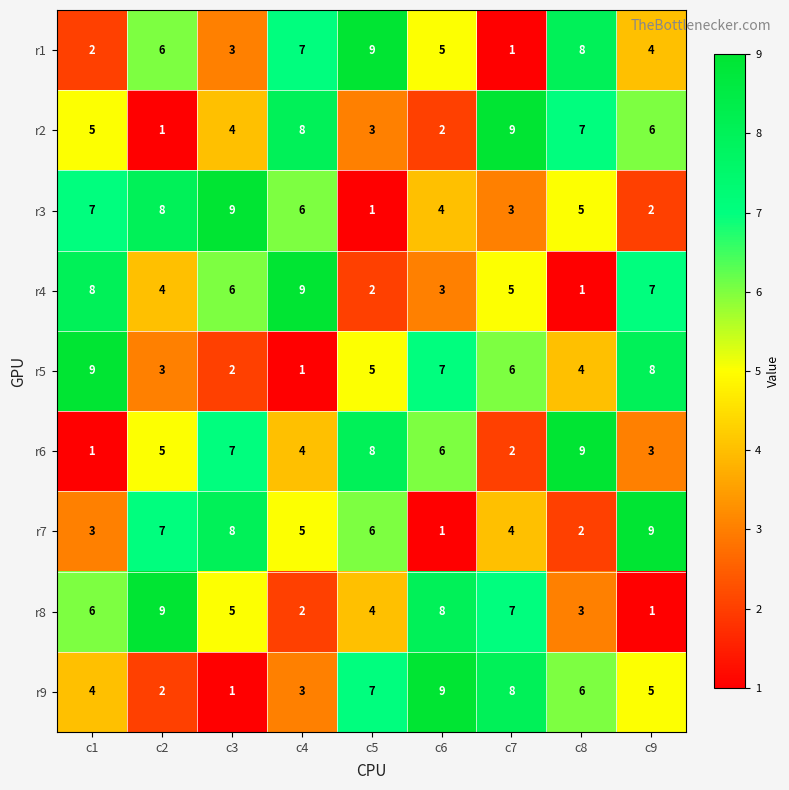

At which label does r2 reach its minimum?

c2